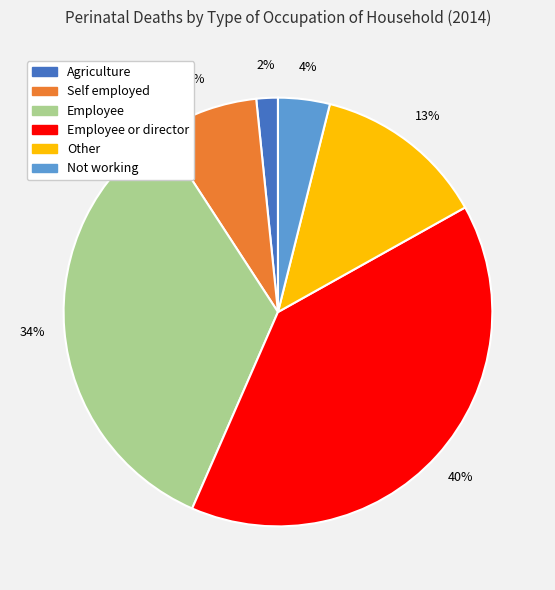

Which category has the biggest portion of the pie?

Employee or director